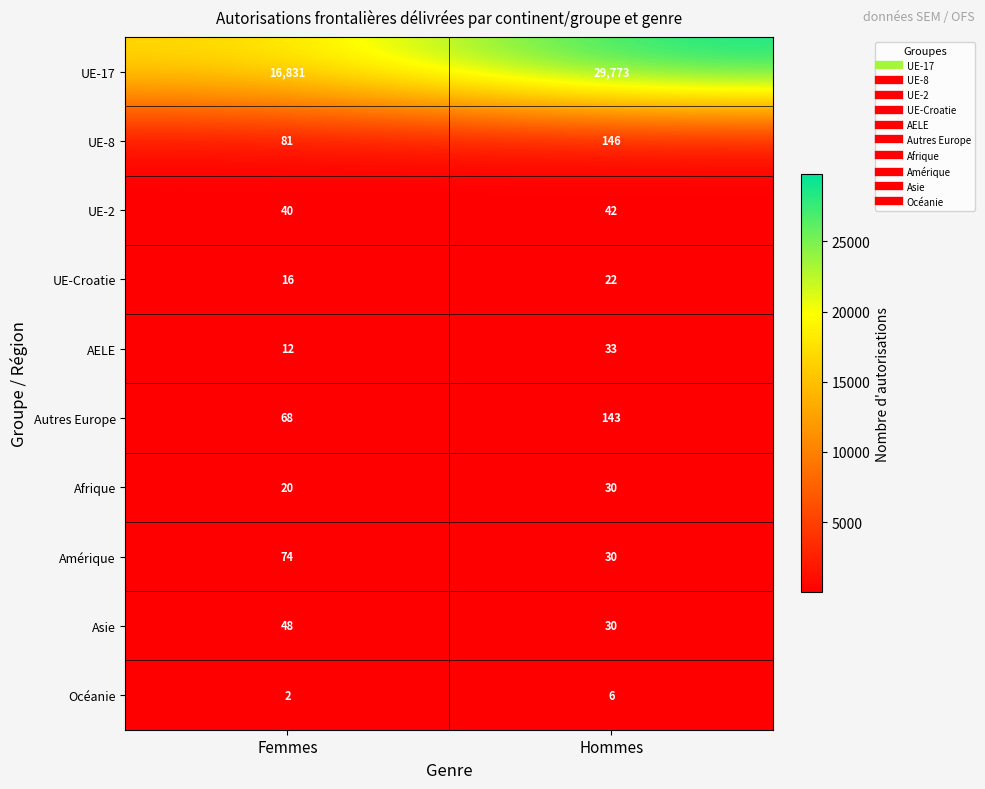

Rank the series at Femmes from lowest to highest value.

Océanie, AELE, UE-Croatie, Afrique, UE-2, Asie, Autres Europe, Amérique, UE-8, UE-17